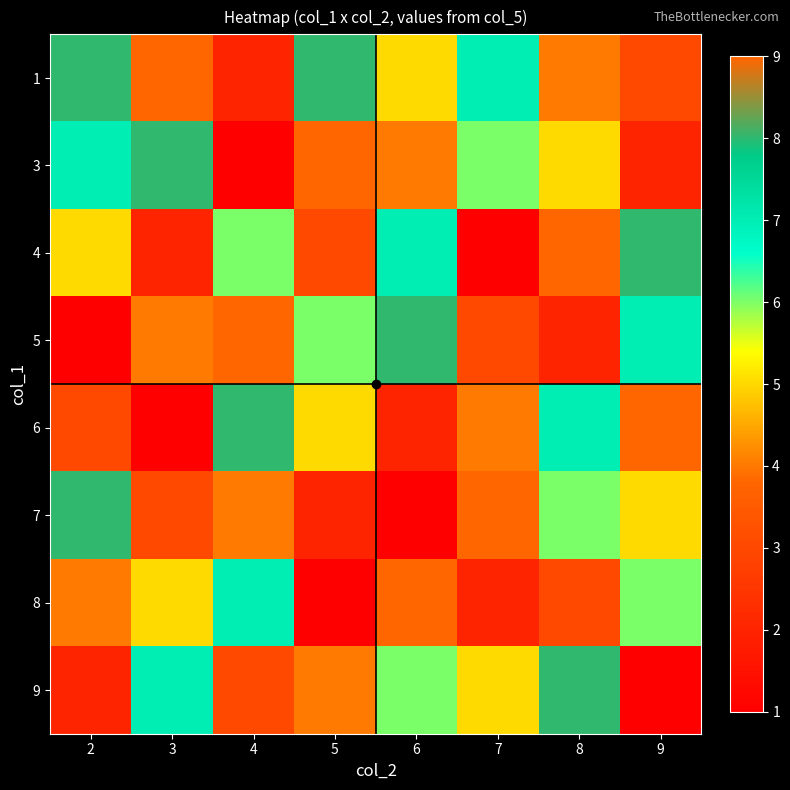

Reading left to right, what are all the values shown in this chart?

1: 2=8	3=9	4=2	5=8	6=5	7=7	8=4	9=3
3: 2=7	3=8	4=1	5=9	6=4	7=6	8=5	9=2
4: 2=5	3=2	4=6	5=3	6=7	7=1	8=9	9=8
5: 2=1	3=4	4=9	5=6	6=8	7=3	8=2	9=7
6: 2=3	3=1	4=8	5=5	6=2	7=4	8=7	9=9
7: 2=8	3=3	4=4	5=2	6=1	7=9	8=6	9=5
8: 2=4	3=5	4=7	5=1	6=9	7=2	8=3	9=6
9: 2=2	3=7	4=3	5=4	6=6	7=5	8=8	9=1